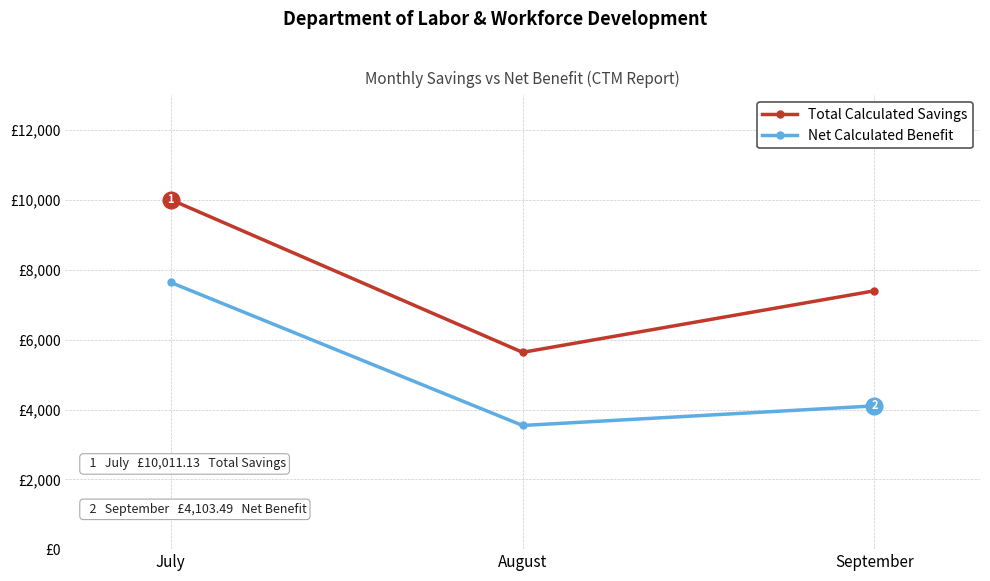

What is the difference between the Net Calculated Benefit values at July and August?

4097.2